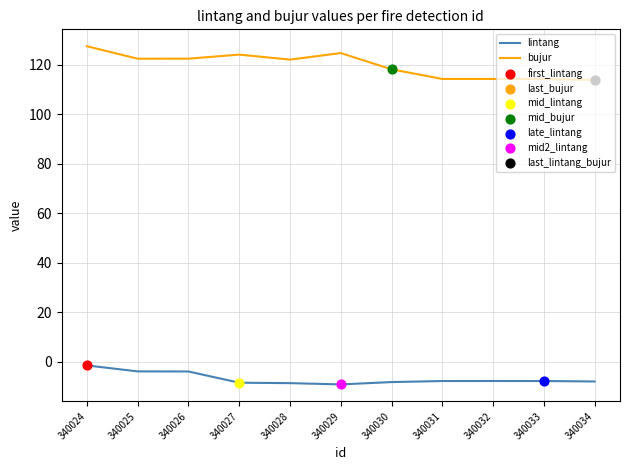

What is the spread (max minus min) of values at 340031?

122.0